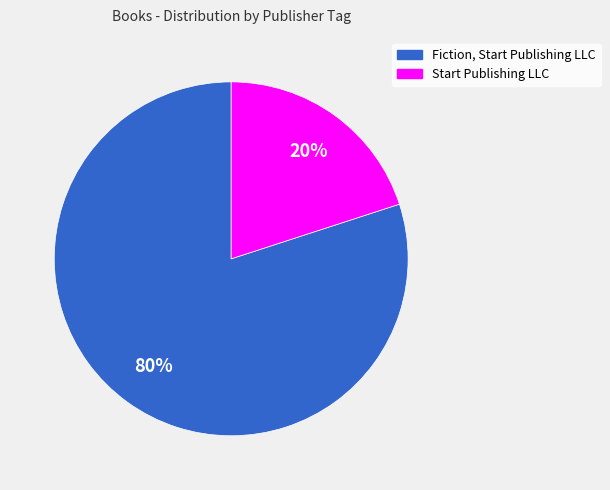

How many slices are in this pie chart?

2